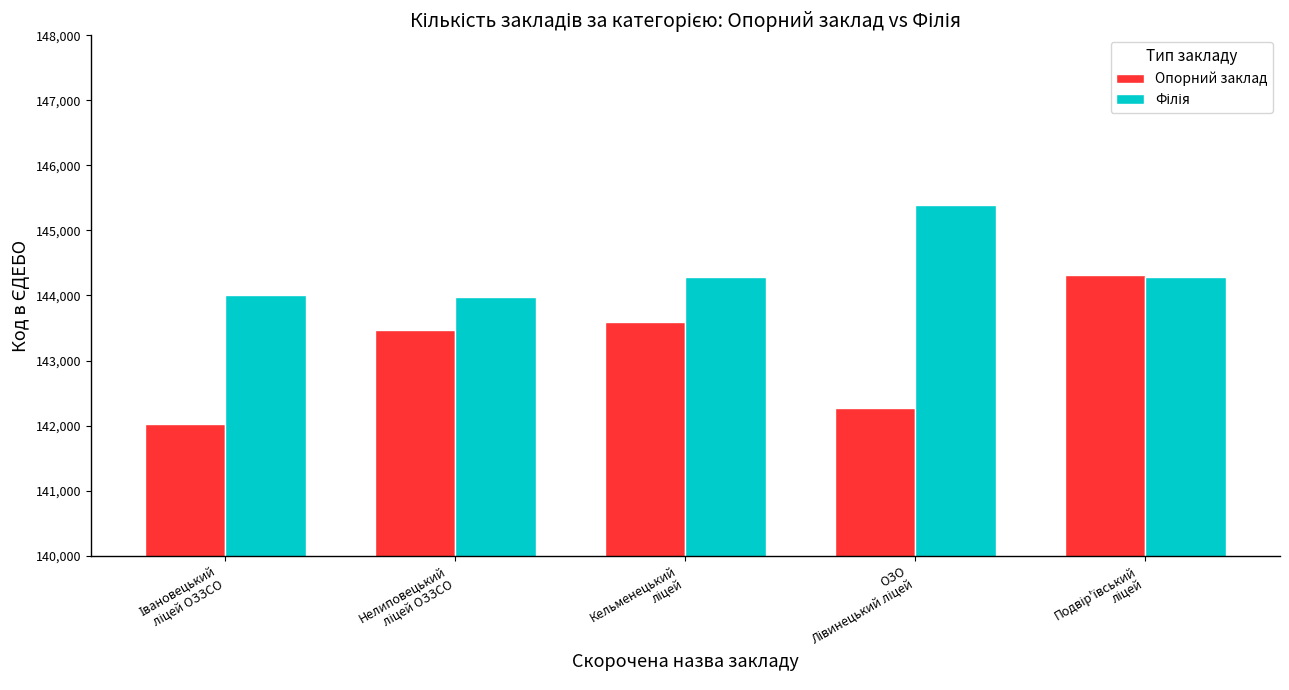

Which series has the largest range (max minus min)?

Опорний заклад